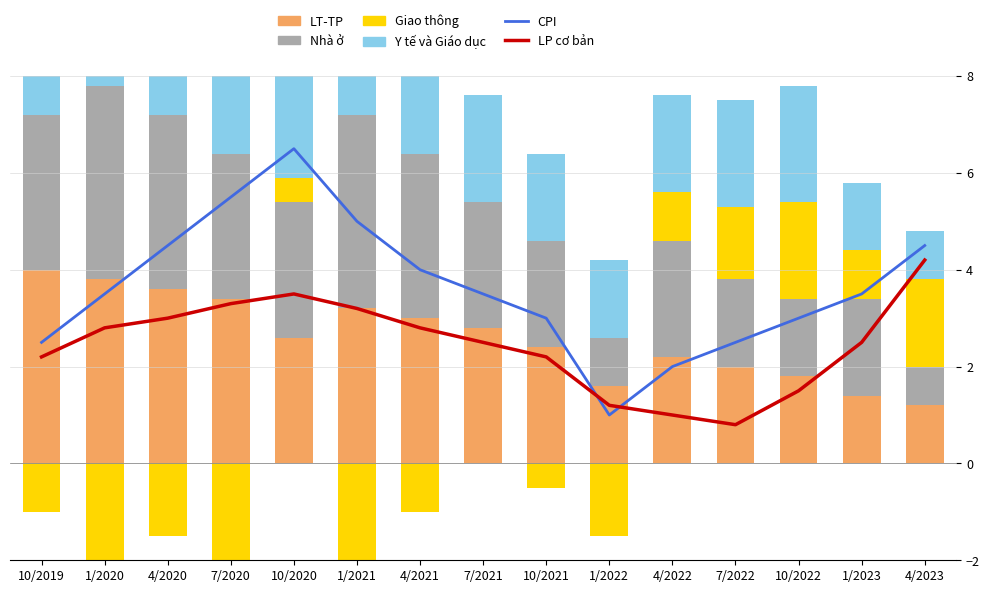

What is the spread (max minus min) of values at 1/2020?

4.0